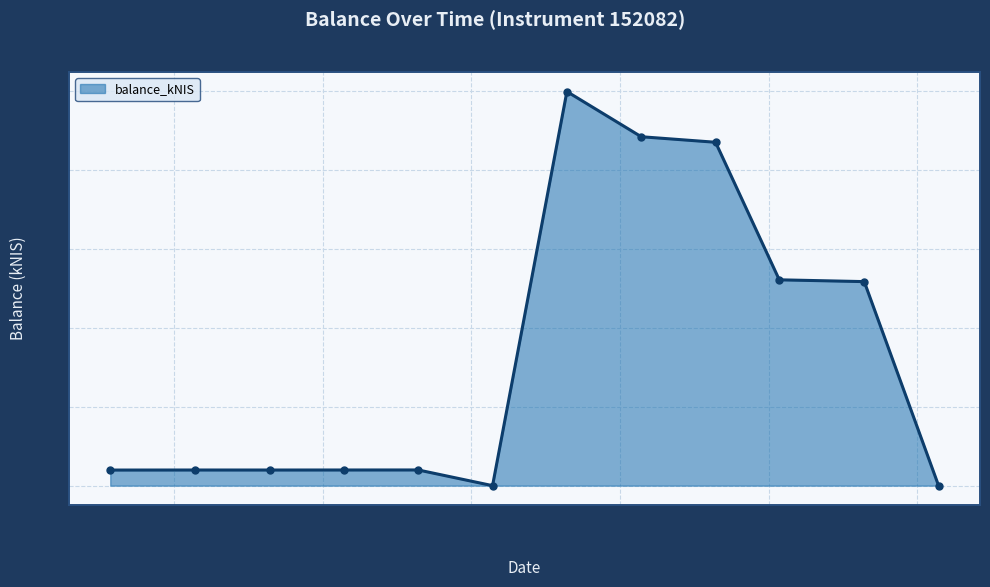

What is the value of the 2nd point from the left?

9.9